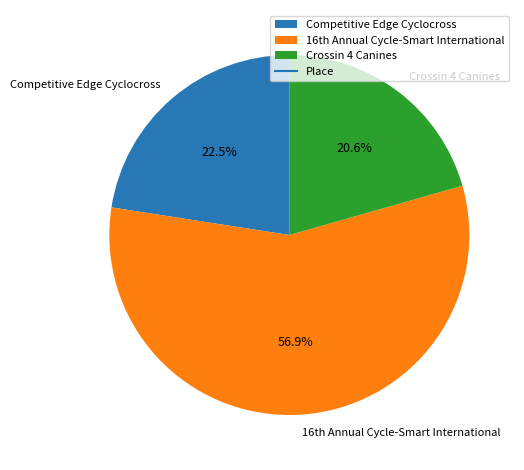

What percentage is the Crossin 4 Canines slice, to the nearest percent?

21%